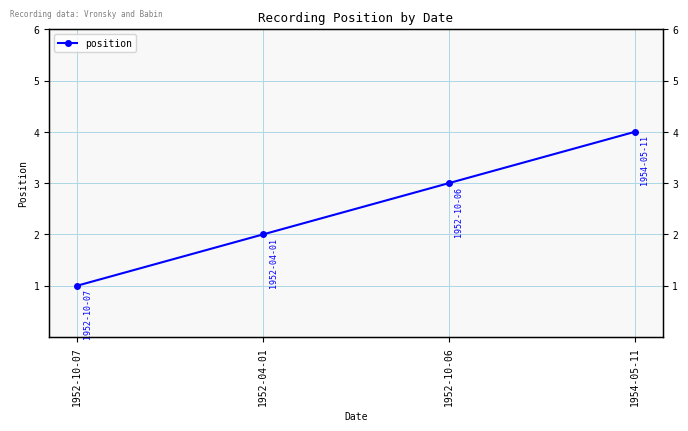

What position from the right is 1952-10-07?

4